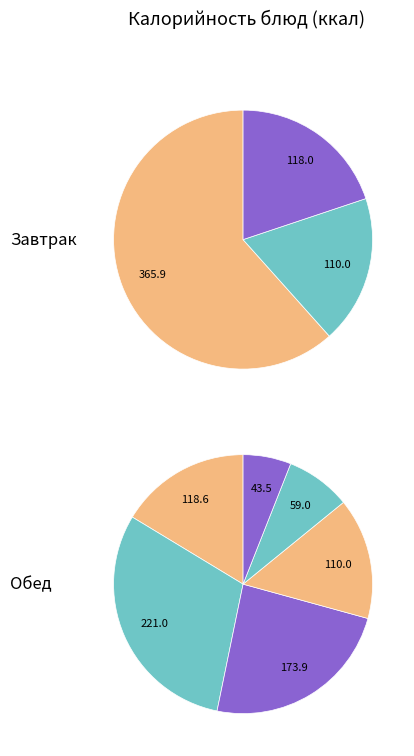

What percentage do Хлеб пшеничный (завтрак) and Макаронные изделия отварные together represent?

22.1%